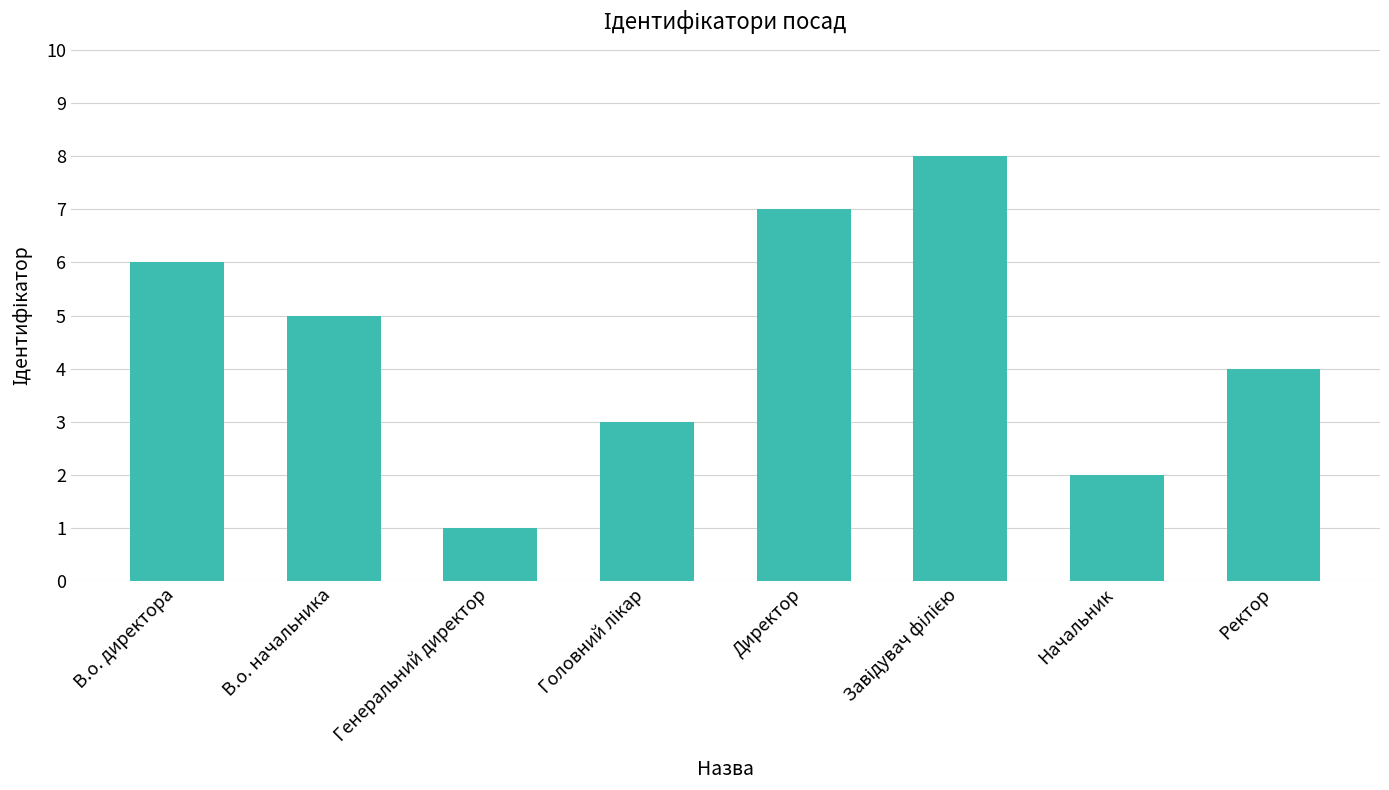

What is the difference between the second highest and second lowest values?

5